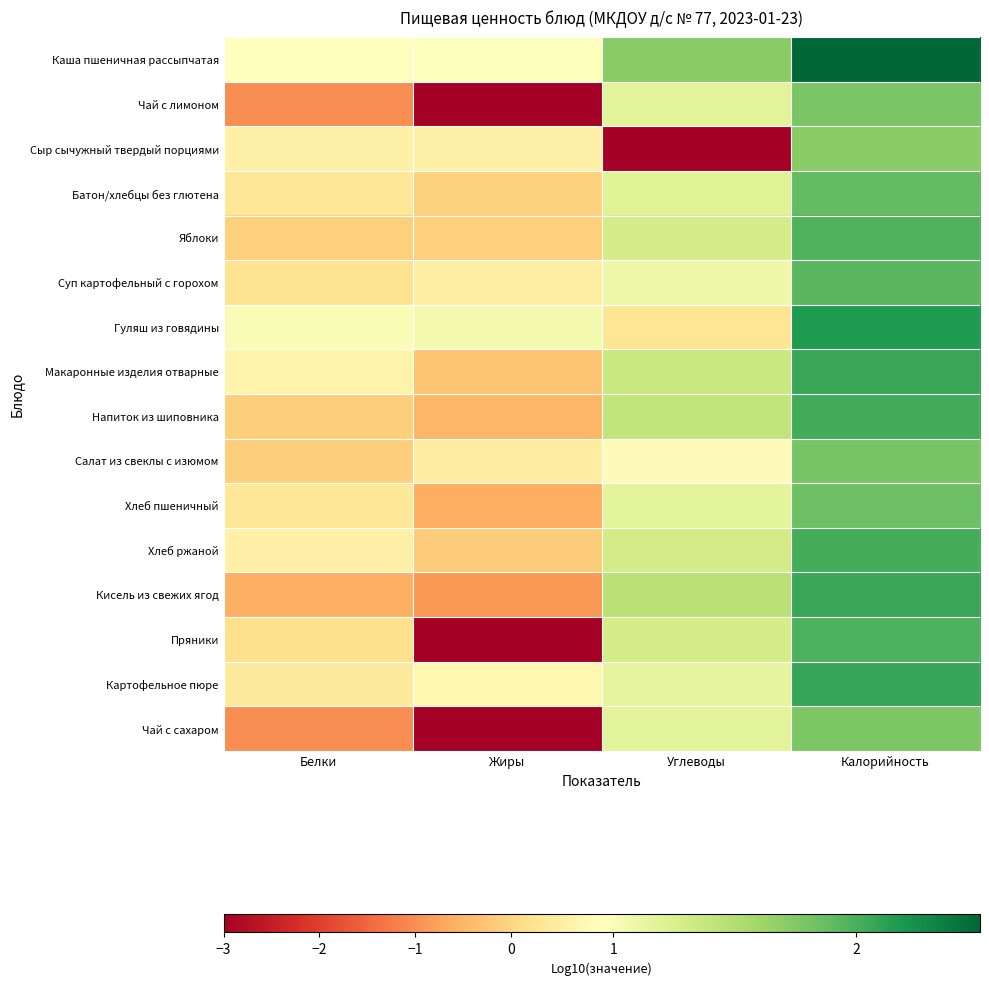

What is the minimum value shown in the chart?

-3.0